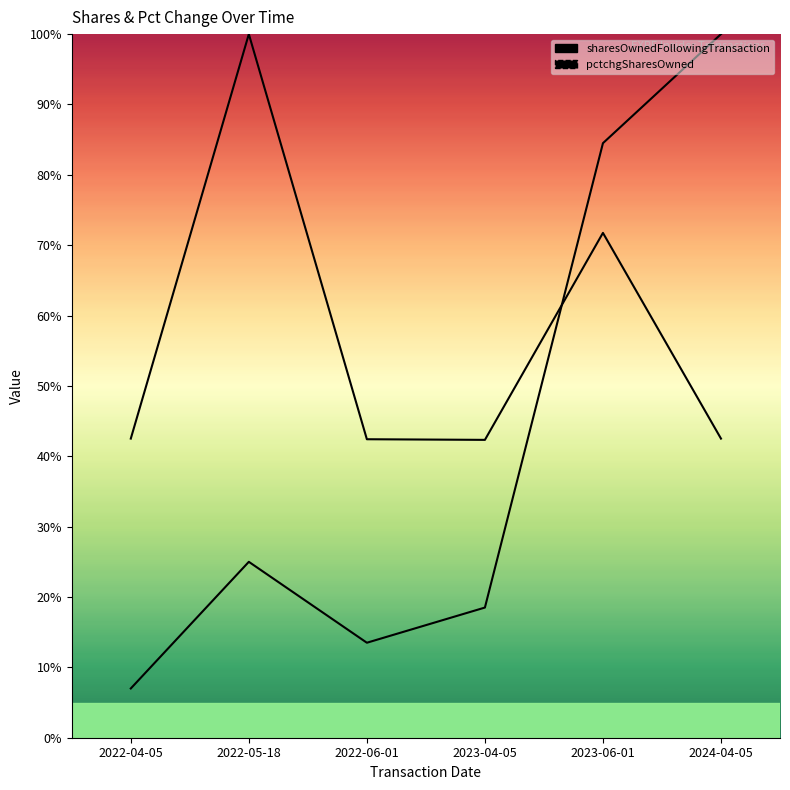

What is the value of the pctchgSharesOwned point at the 4th from the left?

18.5